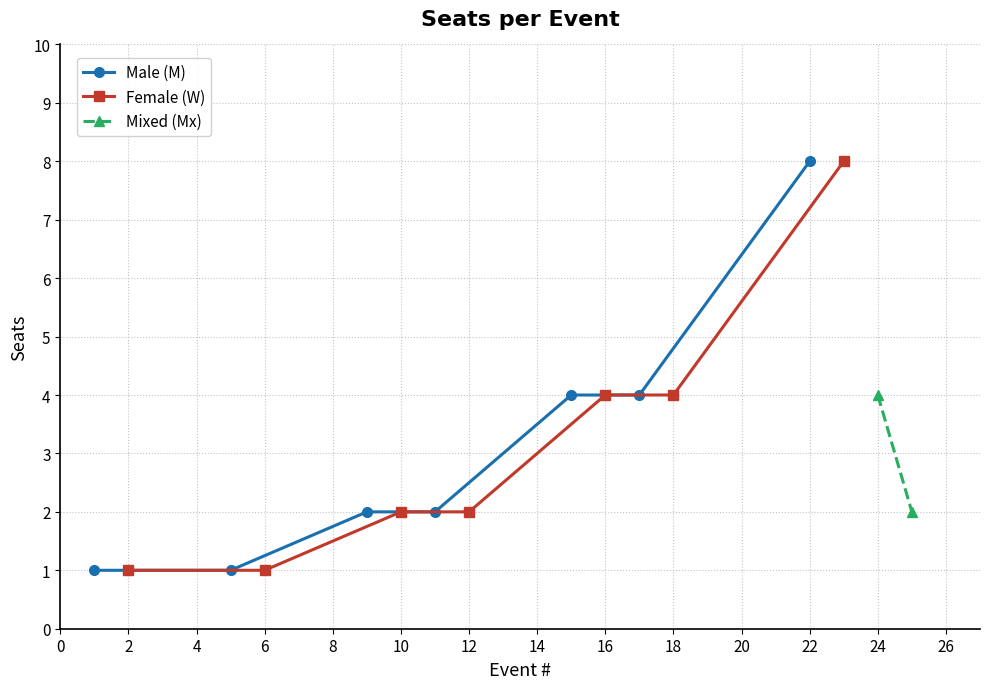

How many categories are shown in the chart?

16